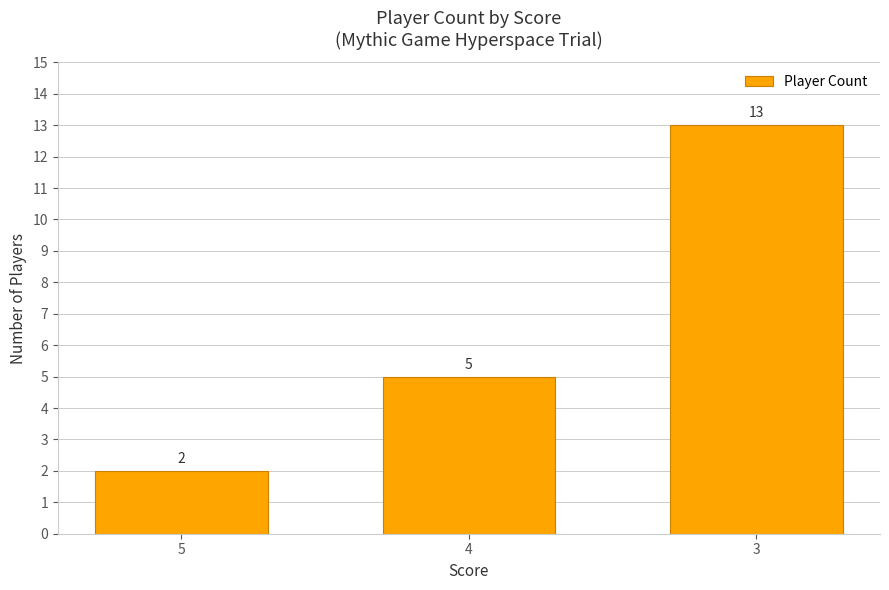

What is the ratio of the value at 5 to the value at 3?

0.2